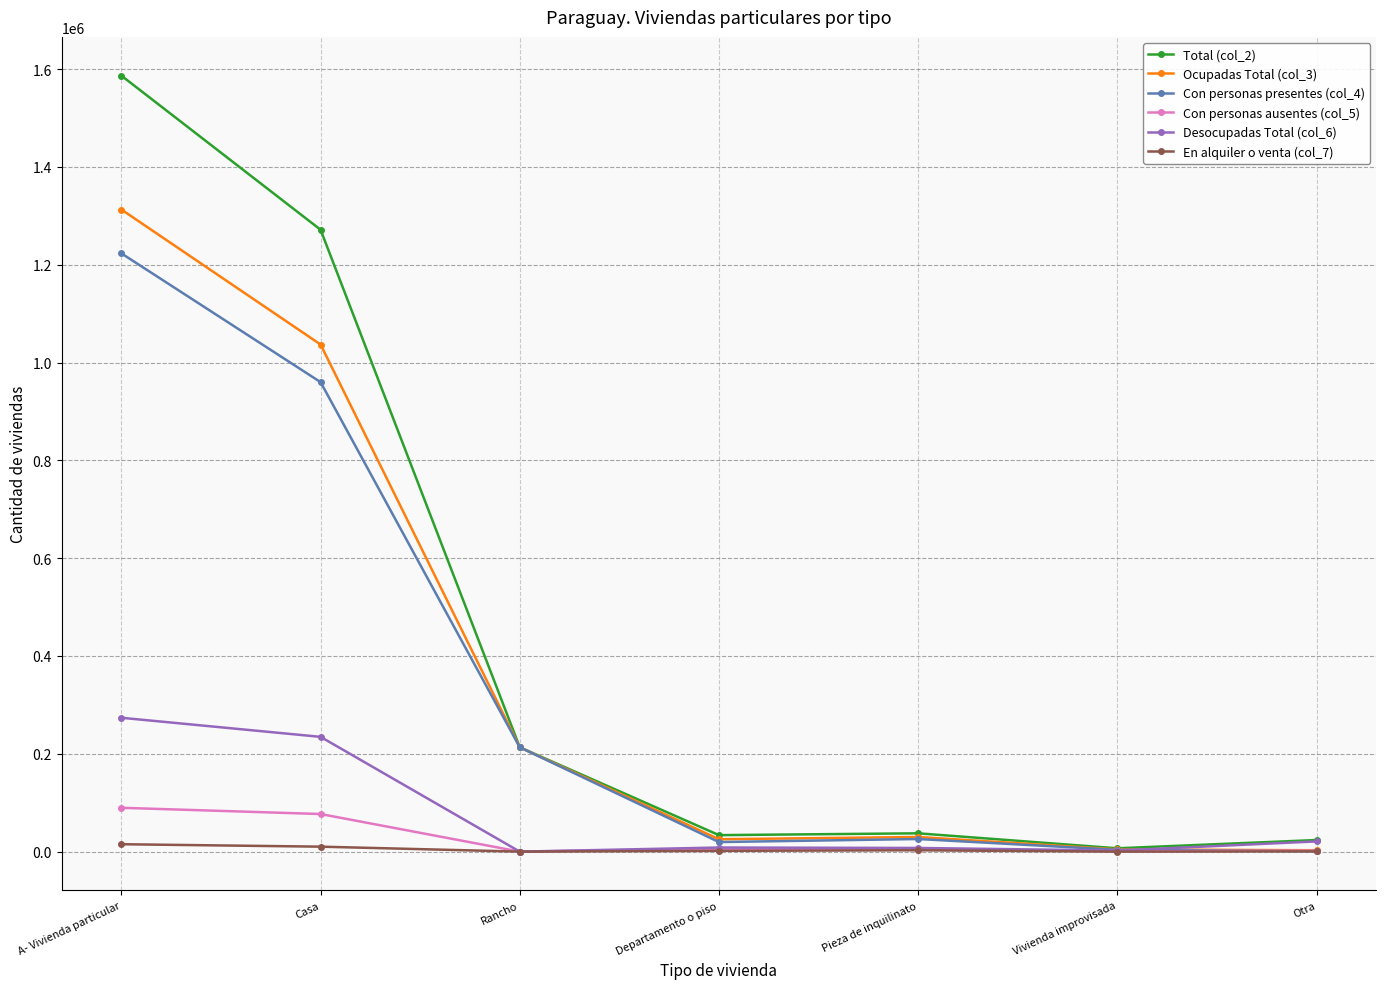

At which category is the sum across all series the highest?

A- Vivienda particular